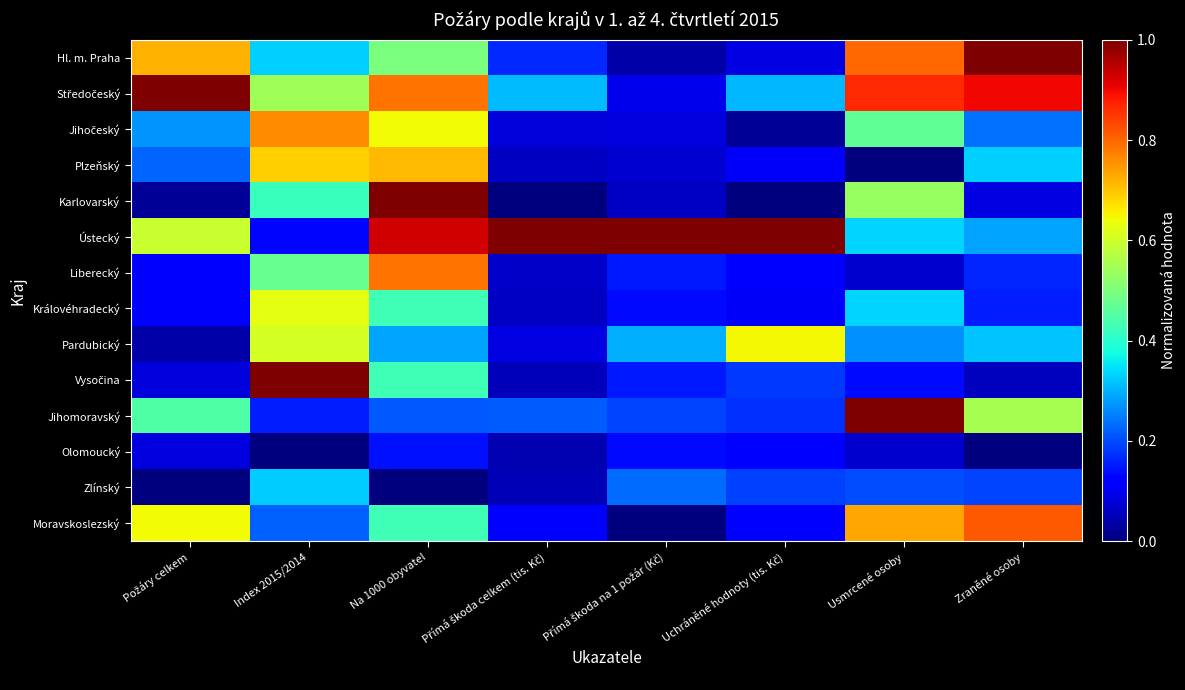

What is the difference between the highest and lowest values at Index 2015/2014?

1.0